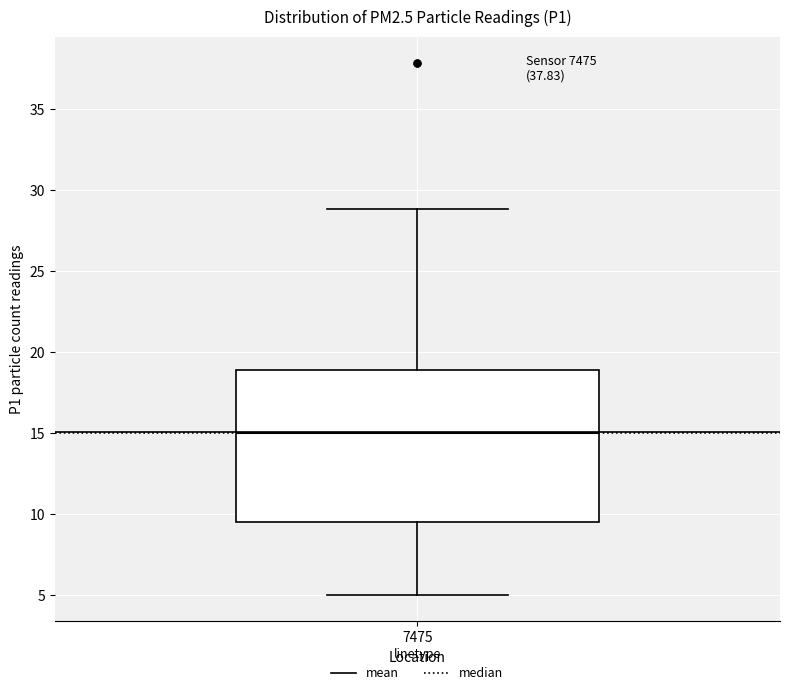

Read this box plot against the y-axis: the position of the median line, the range covered by the box, and the ends of both whiskers. The values are not printed on the chart, so give them approximately, as read against the axis.

median 15.0, box 9.5 to 19.0, whiskers 5.0 to 29.0